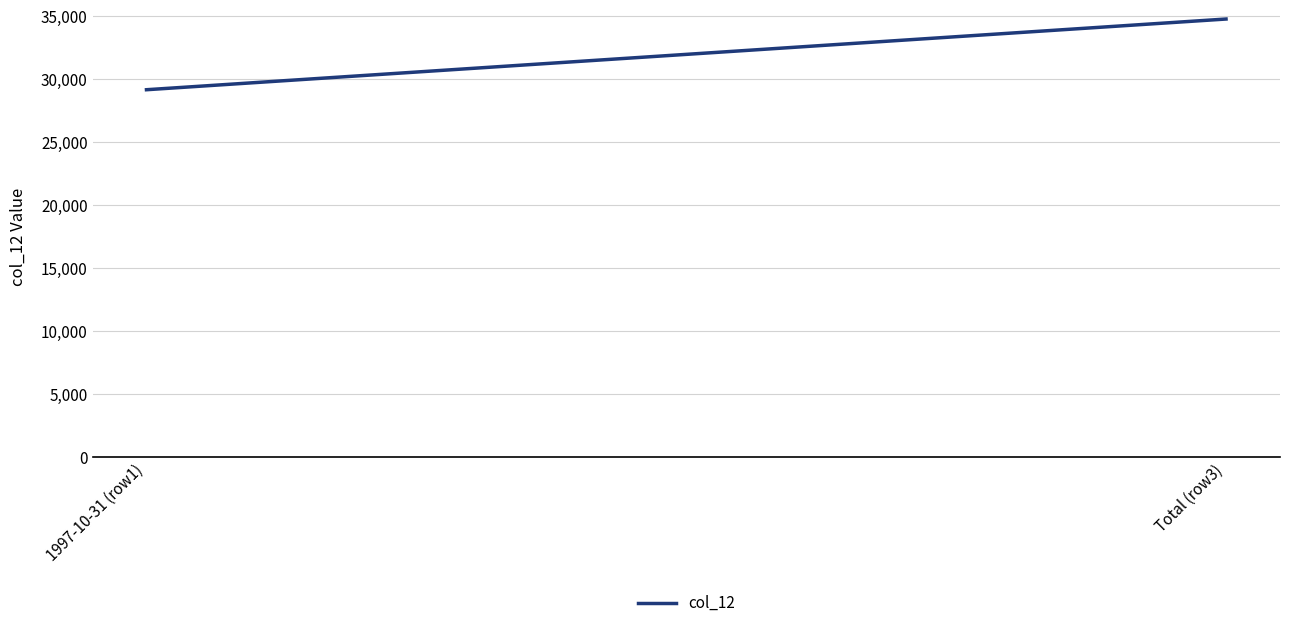

What is the ratio of the value at Total (row3) to the value at 1997-10-31 (row1)?

1.2